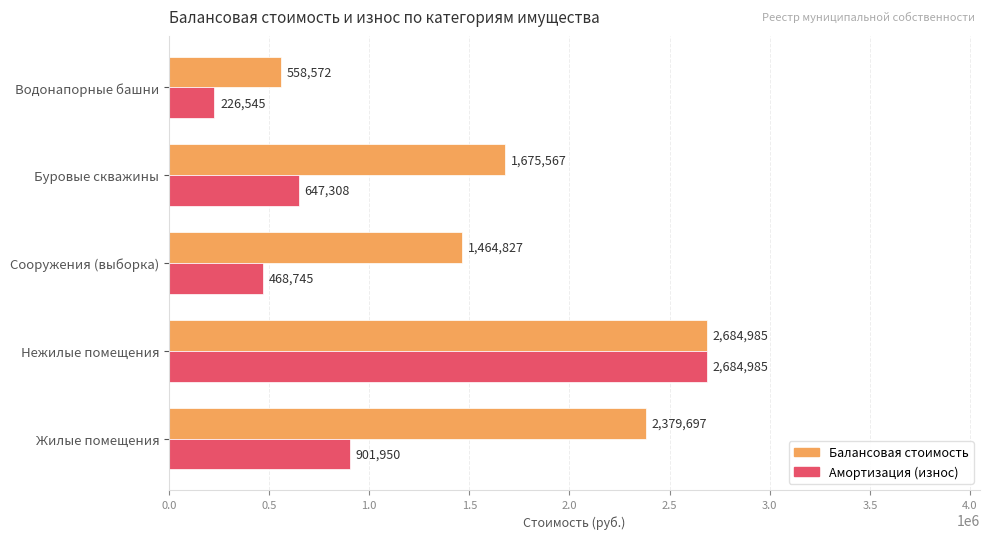

At which category is the sum across all series the highest?

Нежилые помещения